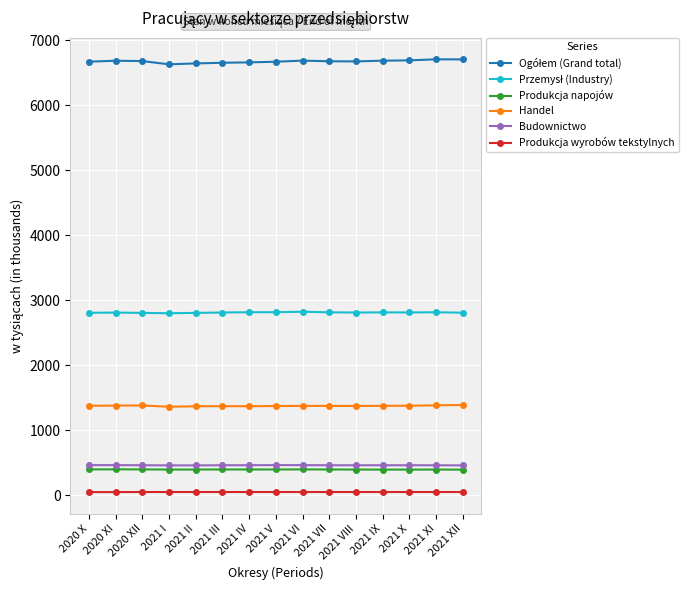

What is the highest value of the Handel series?

1387